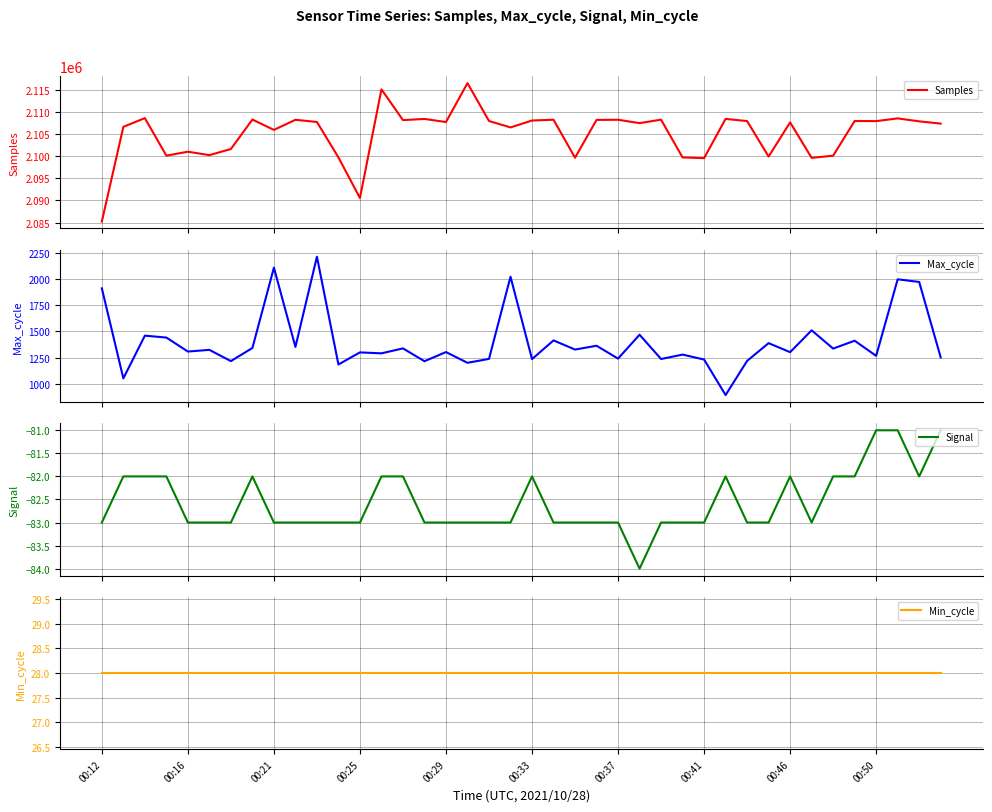

At 26, list the series in order from smallest to largest.

Signal, Min_cycle, Max_cycle, Samples